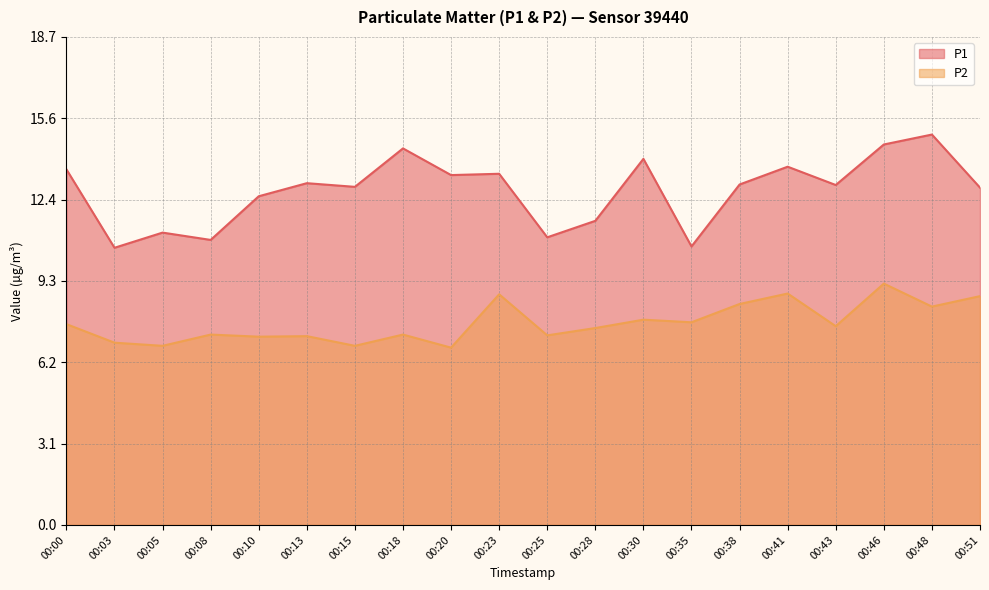

Reading left to right, transcribe all the data shown in this chart.

P1: 00:00=13.6	00:03=10.6	00:05=11.2	00:08=10.9	00:10=12.6	00:13=13.1	00:15=12.9	00:18=14.4	00:20=13.4	00:23=13.4	00:25=11.0	00:28=11.6	00:30=14.0	00:35=10.7	00:38=13.0	00:41=13.7	00:43=13.0	00:46=14.6	00:48=14.9	00:51=12.9
P2: 00:00=7.7	00:03=7.0	00:05=6.8	00:08=7.3	00:10=7.2	00:13=7.2	00:15=6.8	00:18=7.3	00:20=6.8	00:23=8.8	00:25=7.2	00:28=7.5	00:30=7.8	00:35=7.8	00:38=8.4	00:41=8.8	00:43=7.6	00:46=9.2	00:48=8.3	00:51=8.8